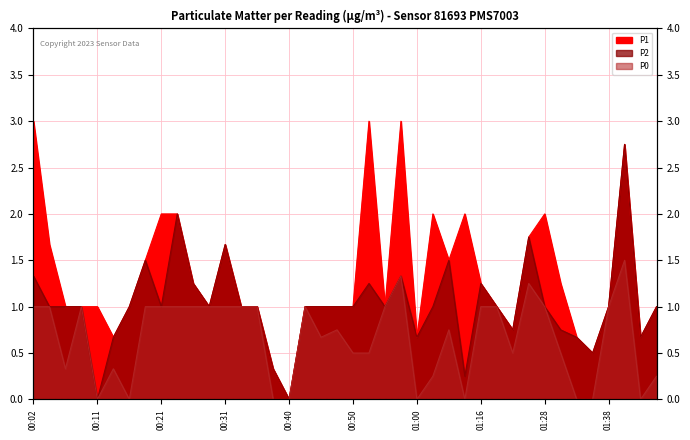

What is the value of the P2 point at the 10th from the left?

2.0